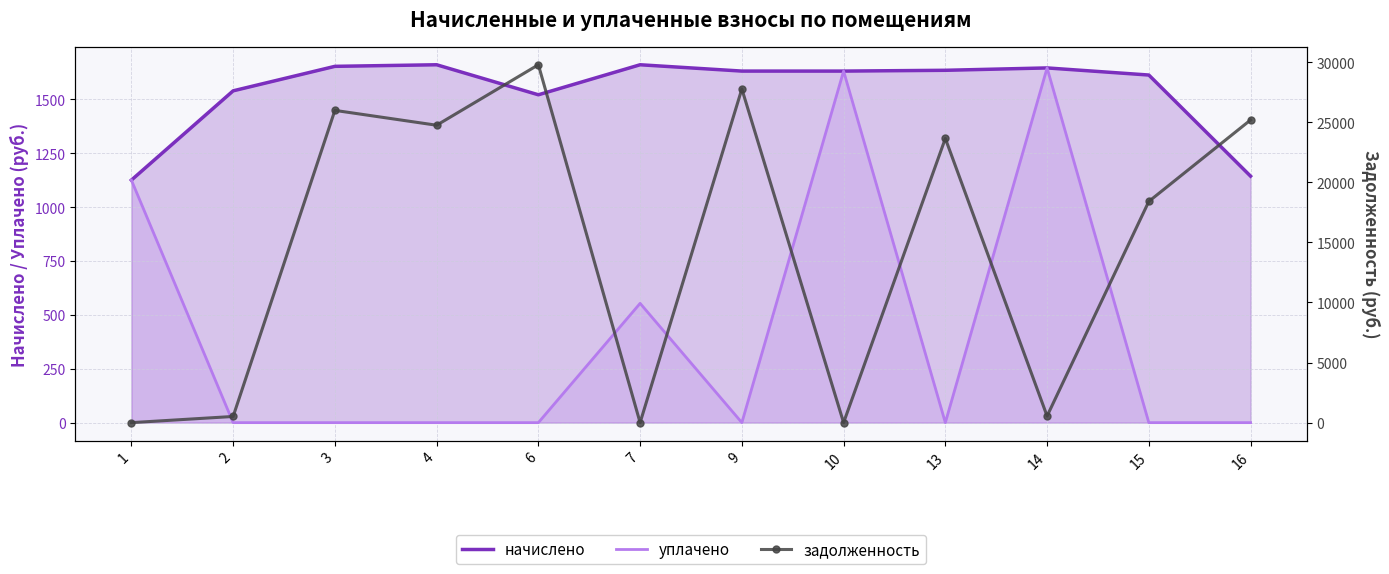

Is it true that уплачено equals 864.3 at 3?

False